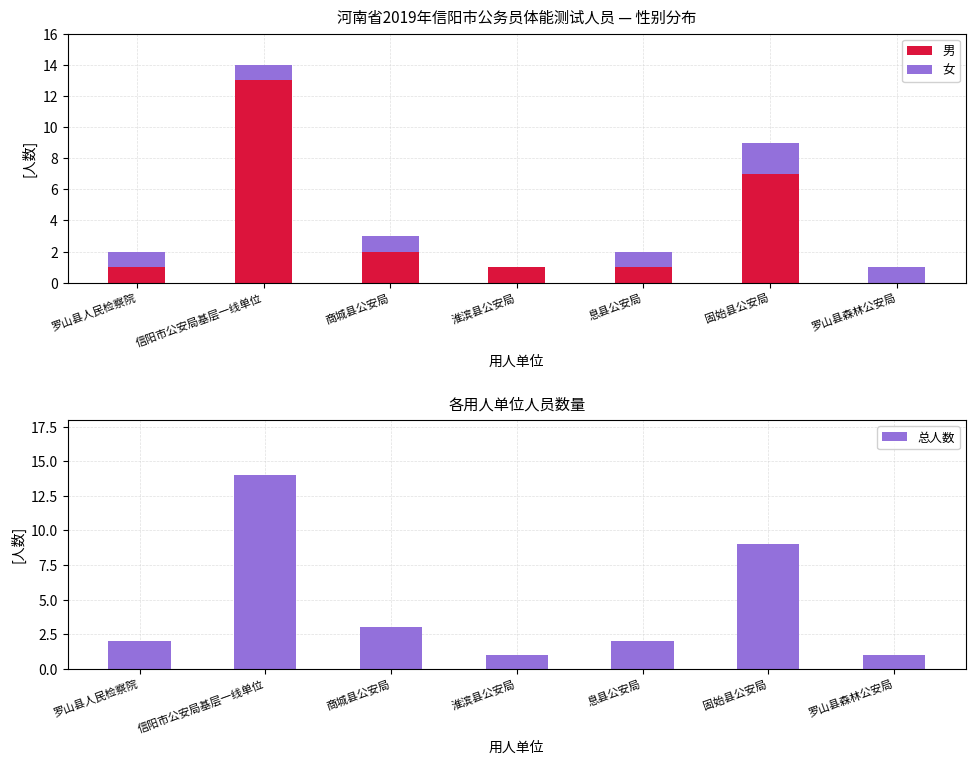

How many groups of bars are there?

7